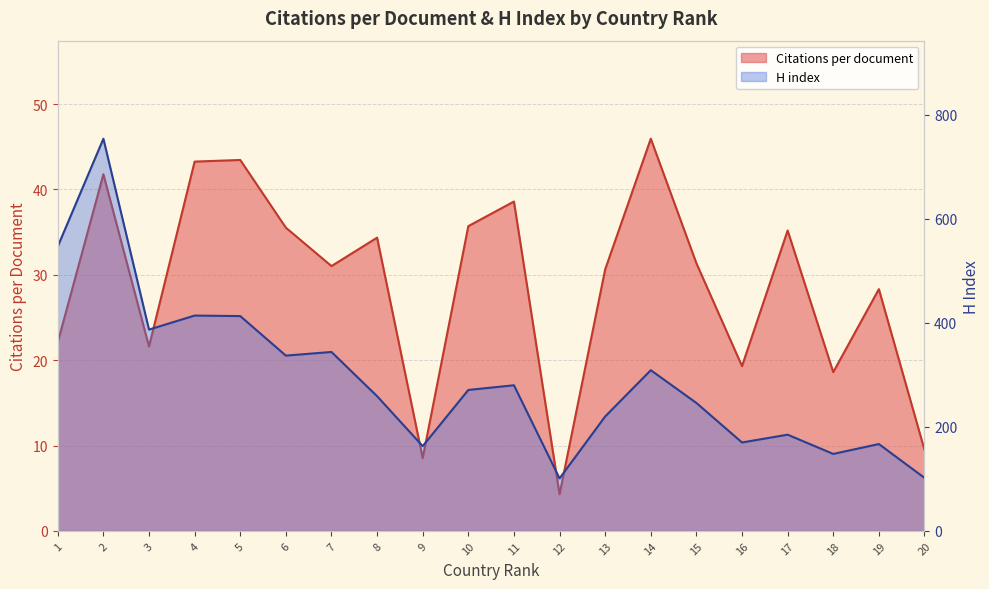

What is the difference between the second highest and minimum values in the H index series?

446.0